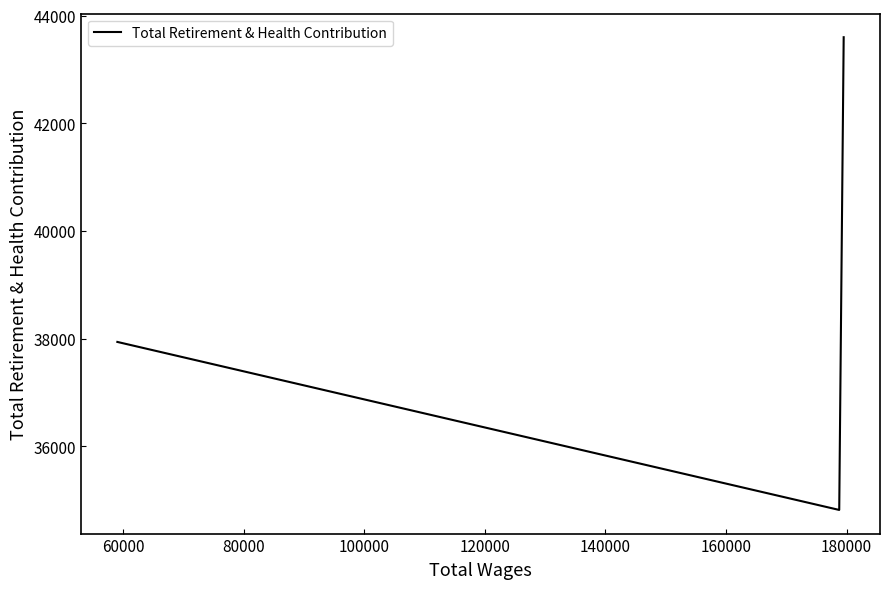

Count the number of data series in this chart.

1